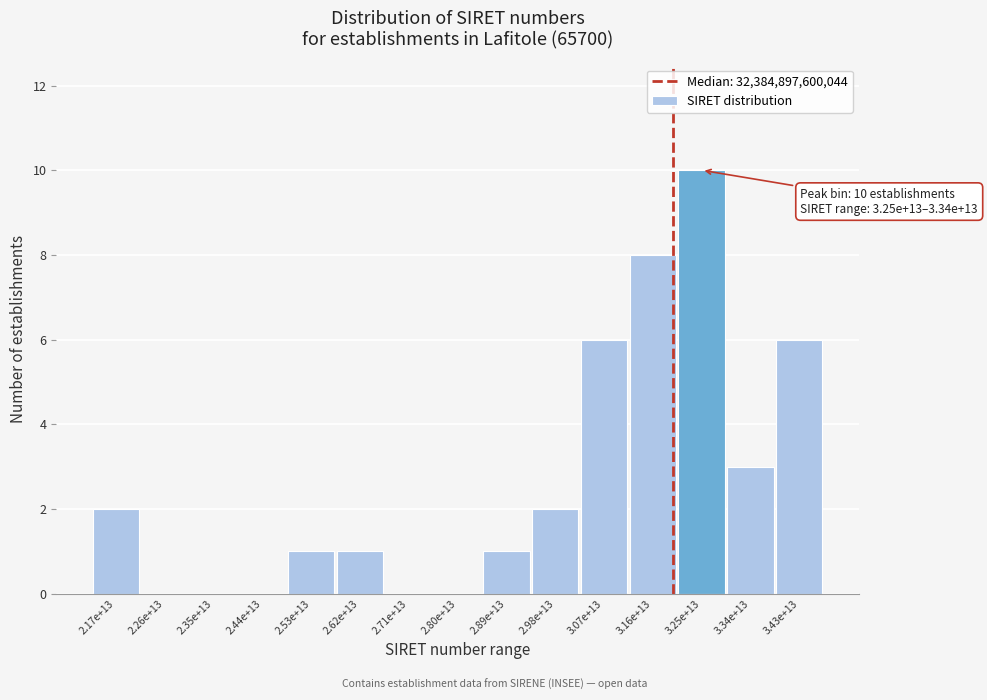

Reading left to right, extract all data points from this chart.

2.17e+13=2	2.26e+13=0	2.35e+13=0	2.44e+13=0	2.53e+13=1	2.62e+13=1	2.71e+13=0	2.80e+13=0	2.89e+13=1	2.98e+13=2	3.07e+13=6	3.16e+13=8	3.25e+13=10	3.34e+13=3	3.43e+13=6